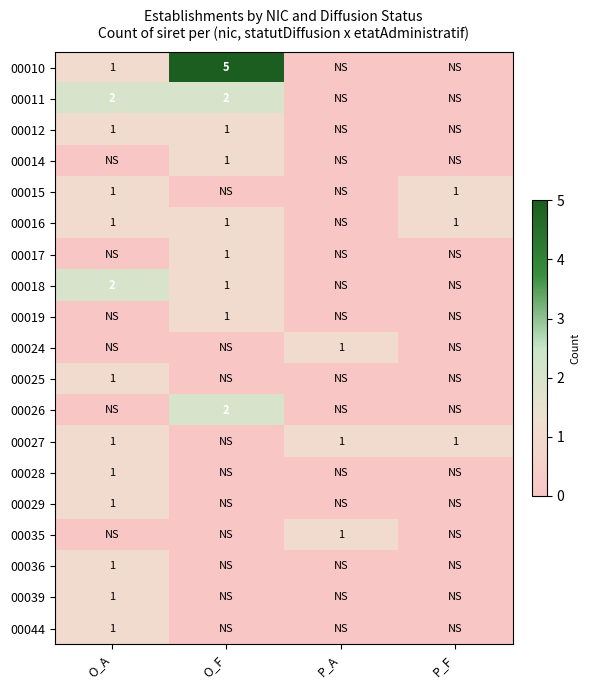

List the series in order of their peak value, lowest first.

00012, 00014, 00015, 00016, 00017, 00019, 00024, 00025, 00027, 00028, 00029, 00035, 00036, 00039, 00044, 00011, 00018, 00026, 00010